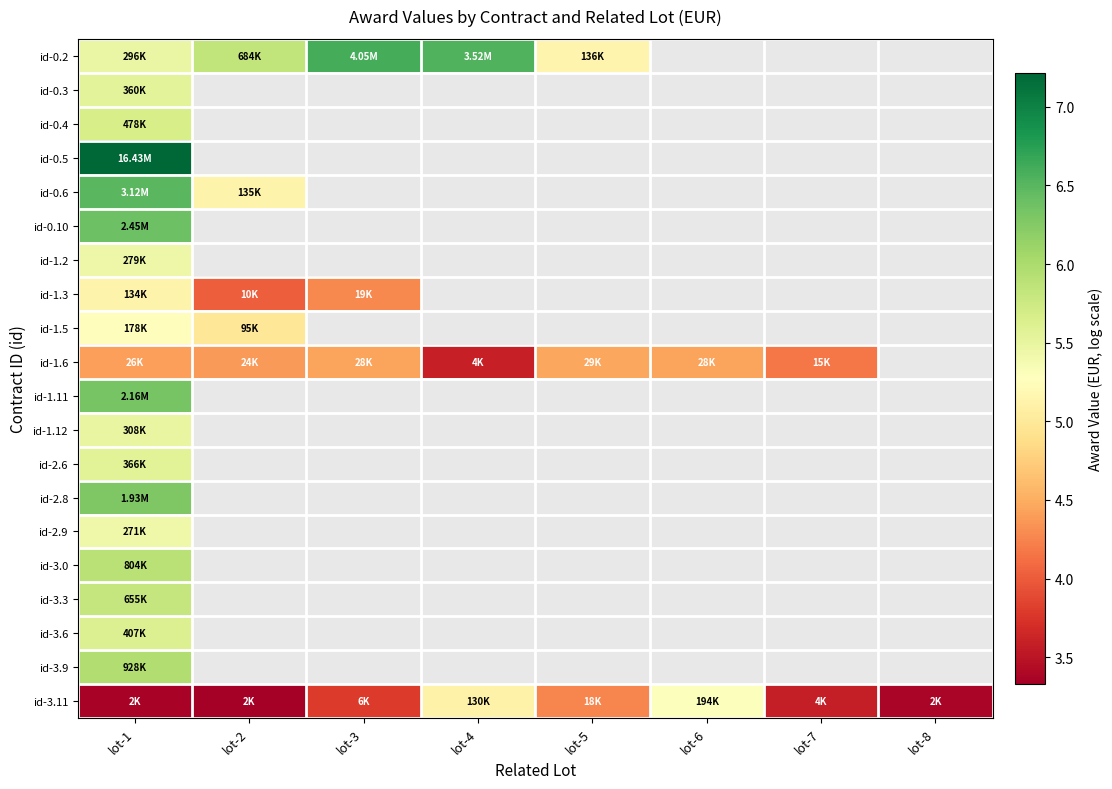

How many id-1.6 values are between 4 and 5?

6